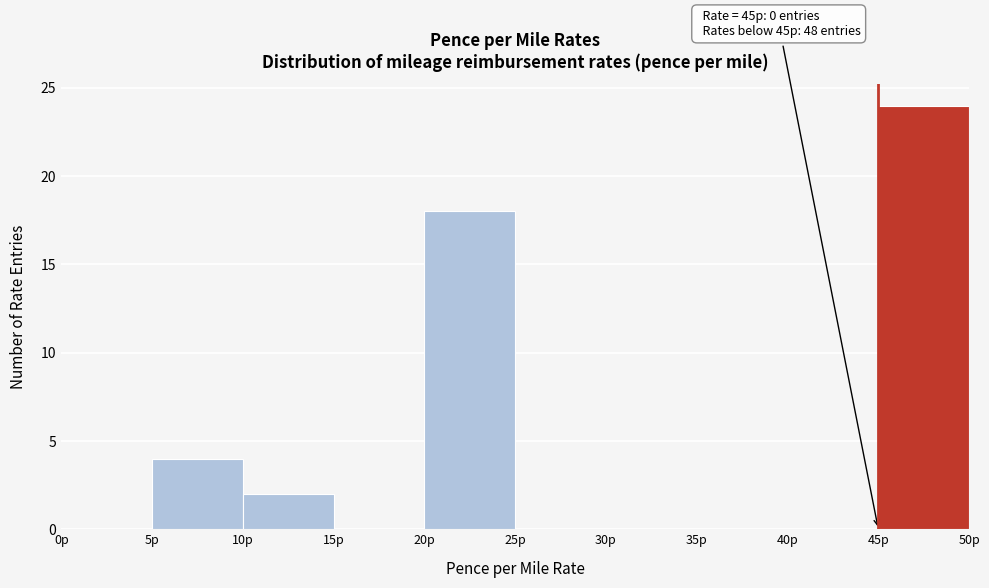

Which range on the x-axis has the tallest bar?

45 to 50